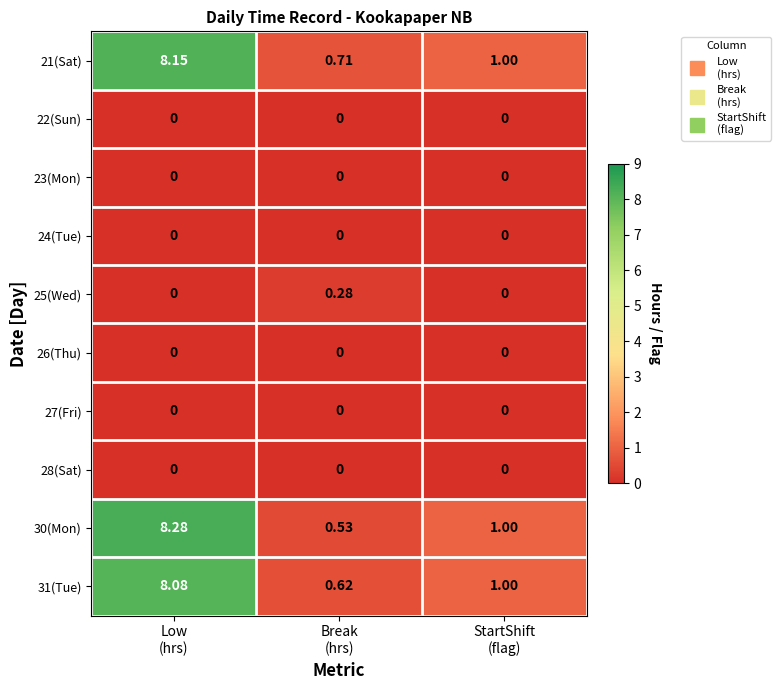

How many data points does each series have?

3